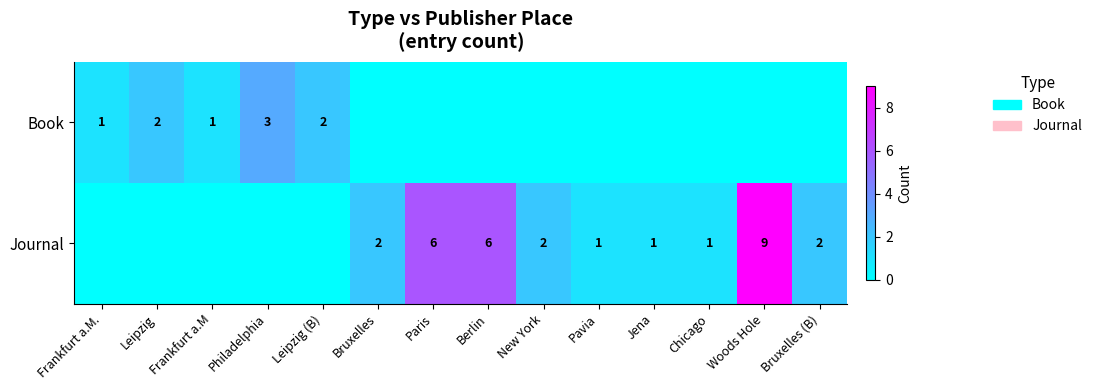

The value of Journal at Chicago is 1. True or false?

True